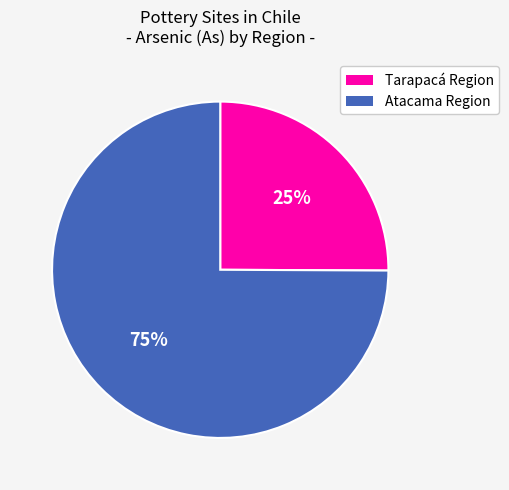

How many slices are in this pie chart?

2